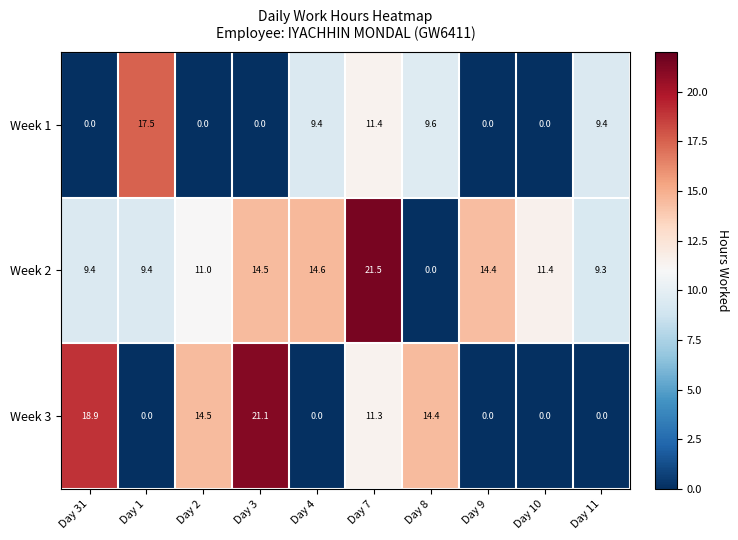

Which label corresponds to the largest value in the chart?

Day 7